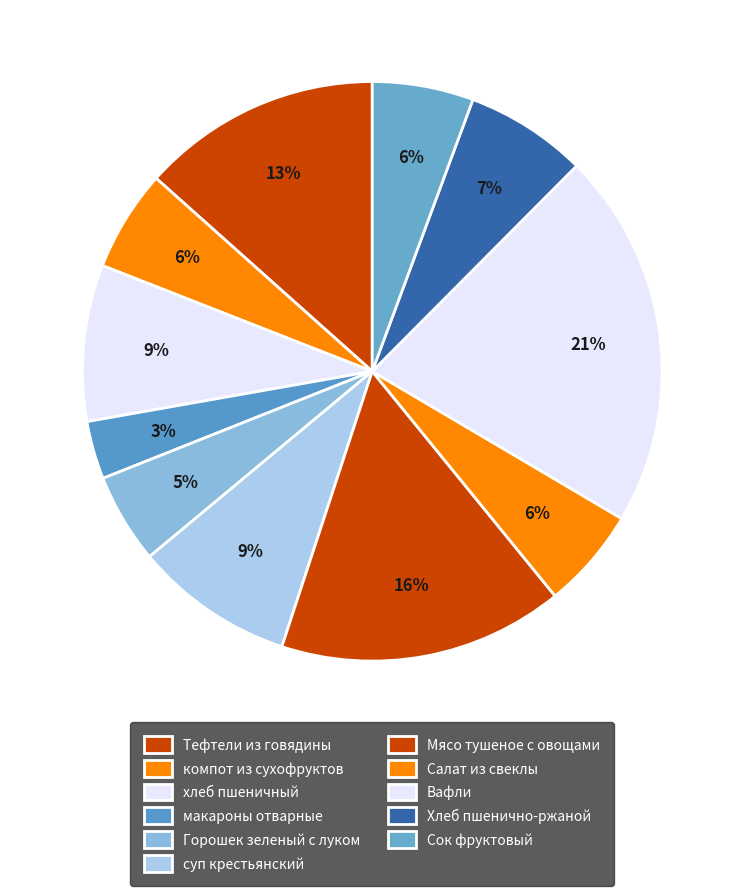

To the nearest percent, what is the average slice percentage?

9%